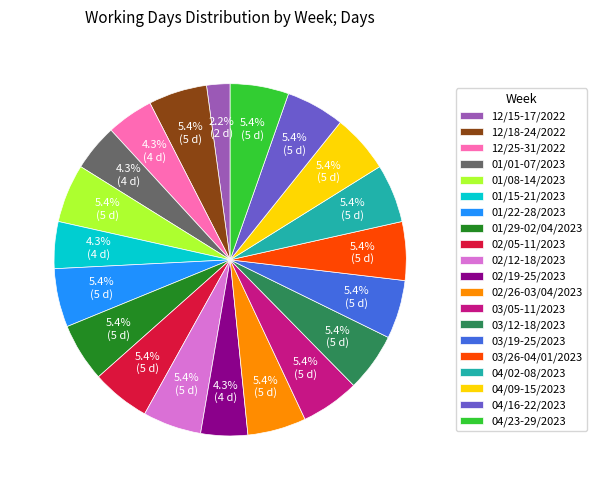

Does 02/12-18/2023 account for over 50% of the chart?

No